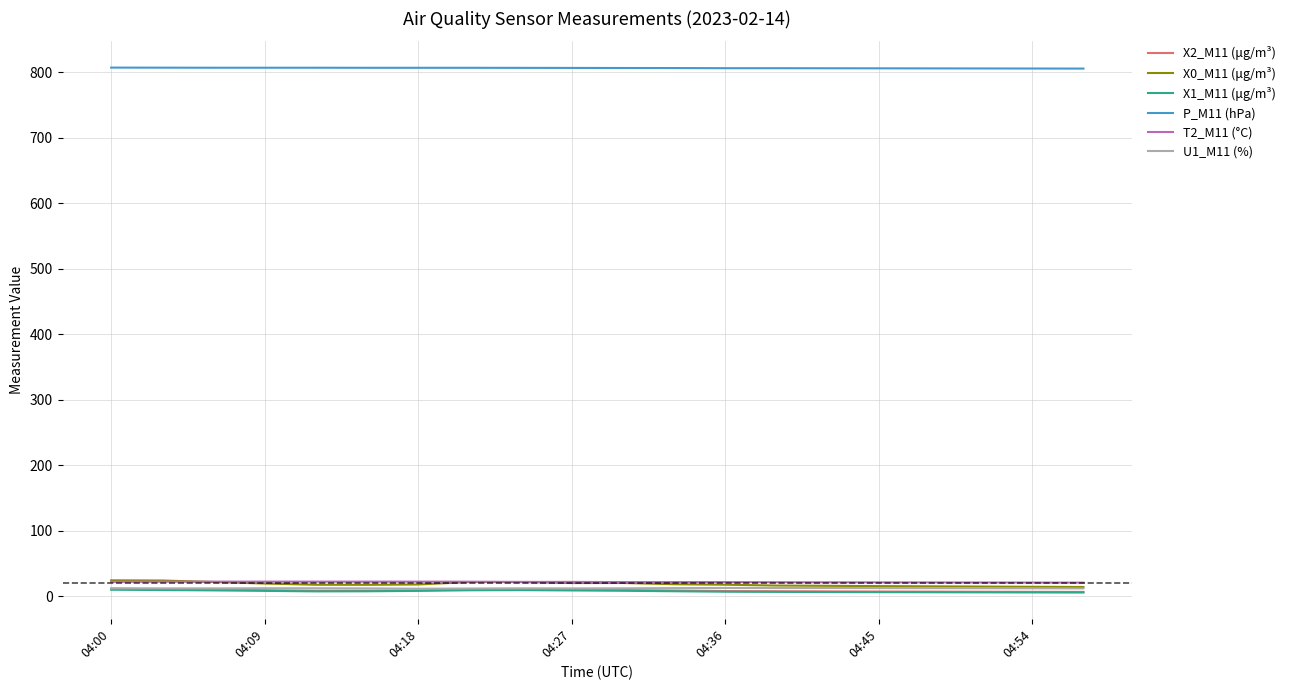

True or false: X2_M11 (μg/m³) and T2_M11 (°C) intersect in this chart.

False